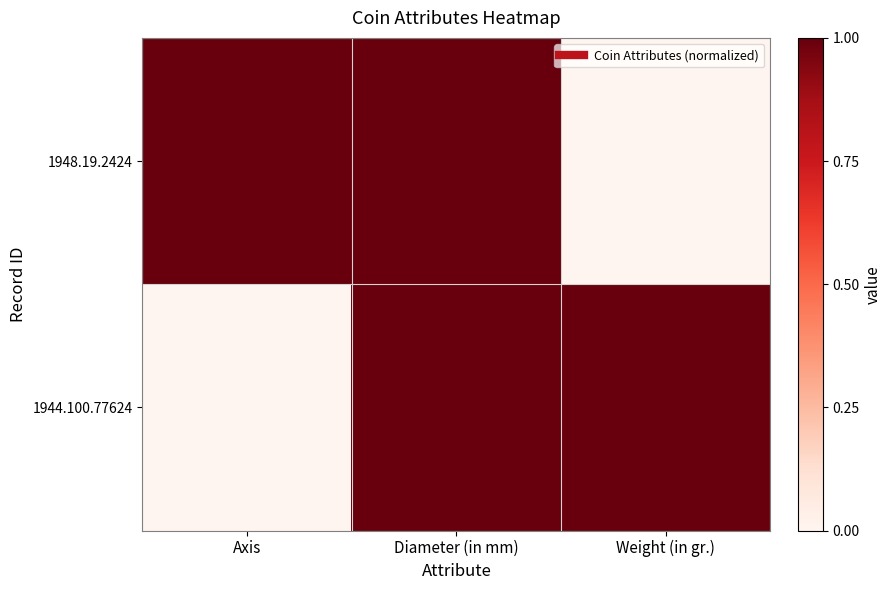

Reading right to left, what are all the values shown in this chart?

1948.19.2424: Weight (in gr.)=0	Diameter (in mm)=1	Axis=1
1944.100.77624: Weight (in gr.)=1	Diameter (in mm)=1	Axis=0